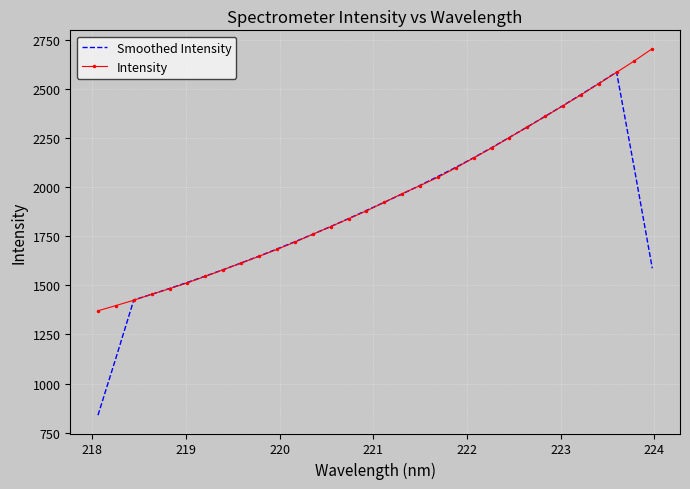

Which series has the largest range (max minus min)?

Smoothed Intensity